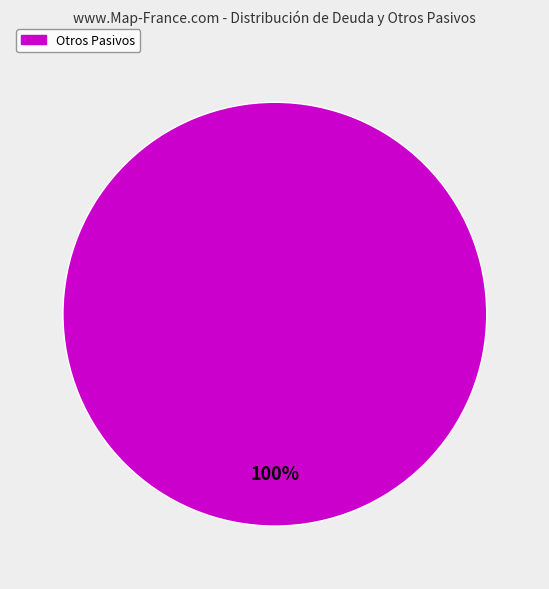

What is the majority slice?

Otros Pasivos